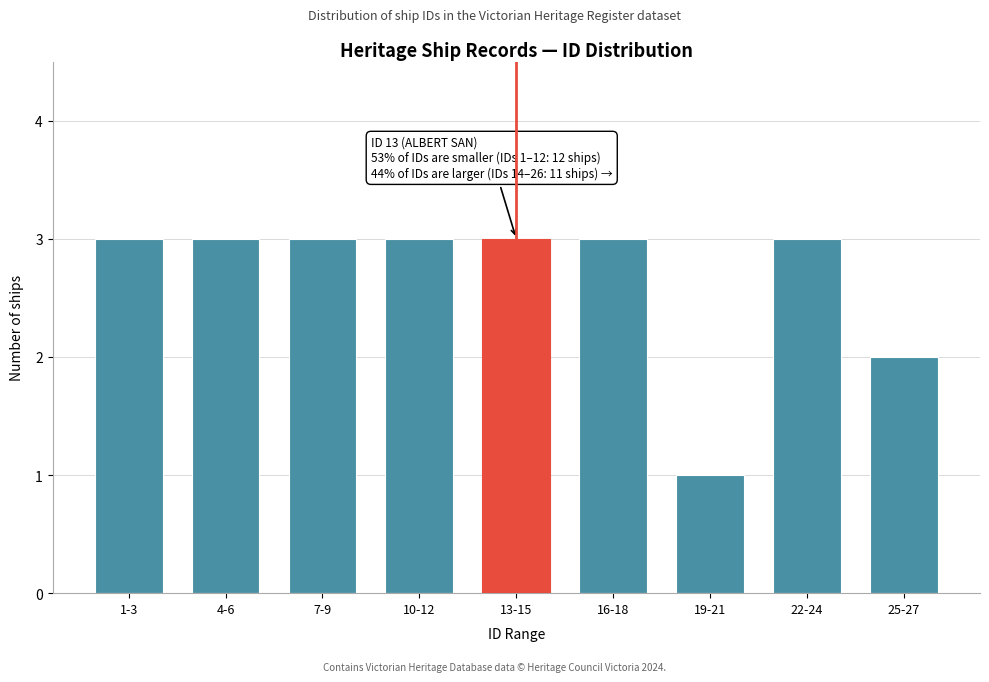

Reading left to right, transcribe all the data shown in this chart.

1-3=3	4-6=3	7-9=3	10-12=3	13-15=3	16-18=3	19-21=1	22-24=3	25-27=2